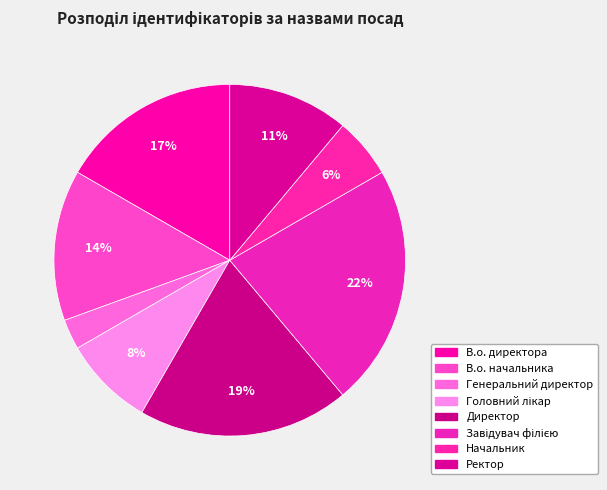

Does В.о. начальника represent more than half of the total?

No